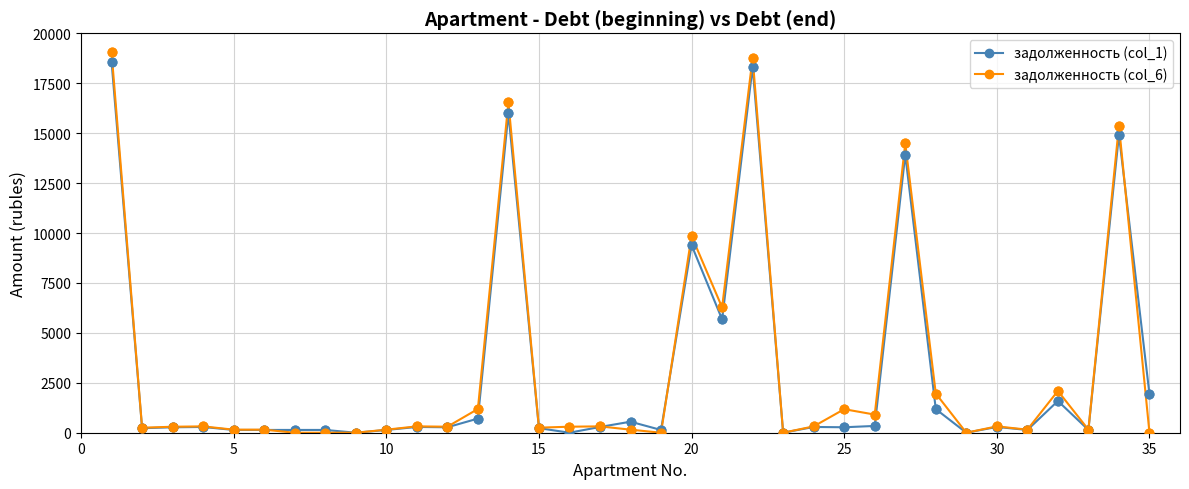

What is the maximum value for задолженность (col_6)?

19046.9